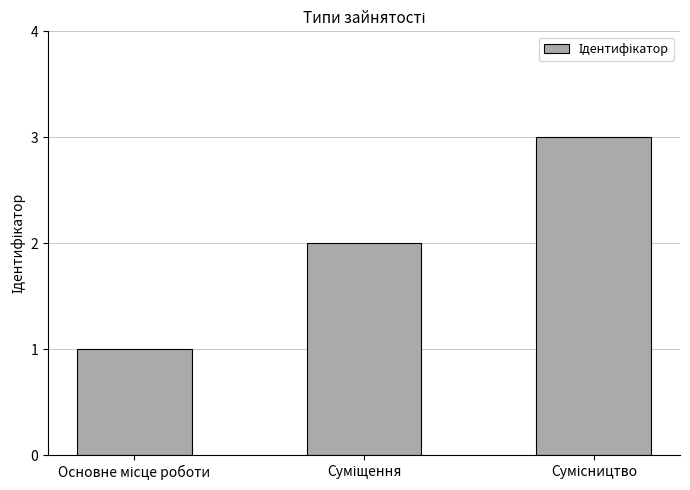

What is the sum of all values?

6